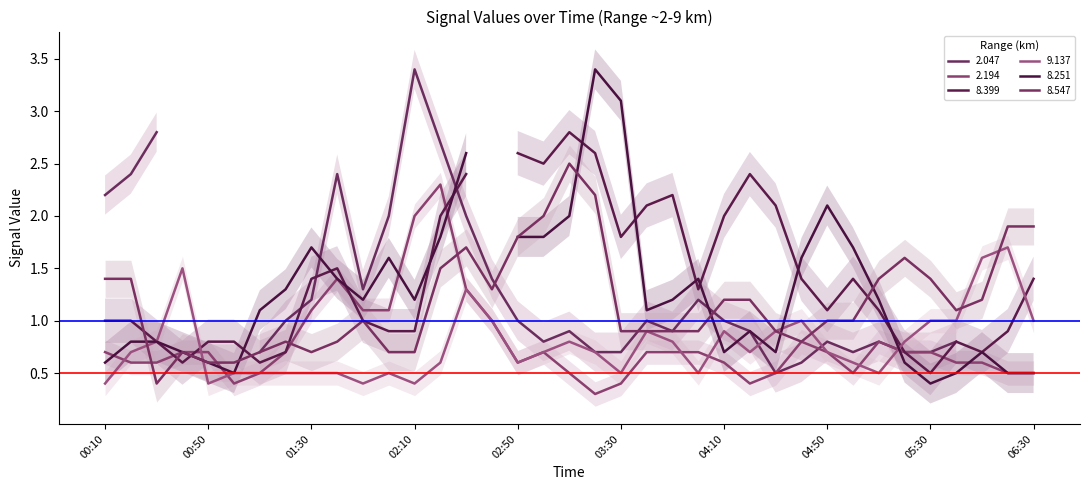

Is it true that 8.547 equals 0.6 at 2015/03/01 04:20?

False